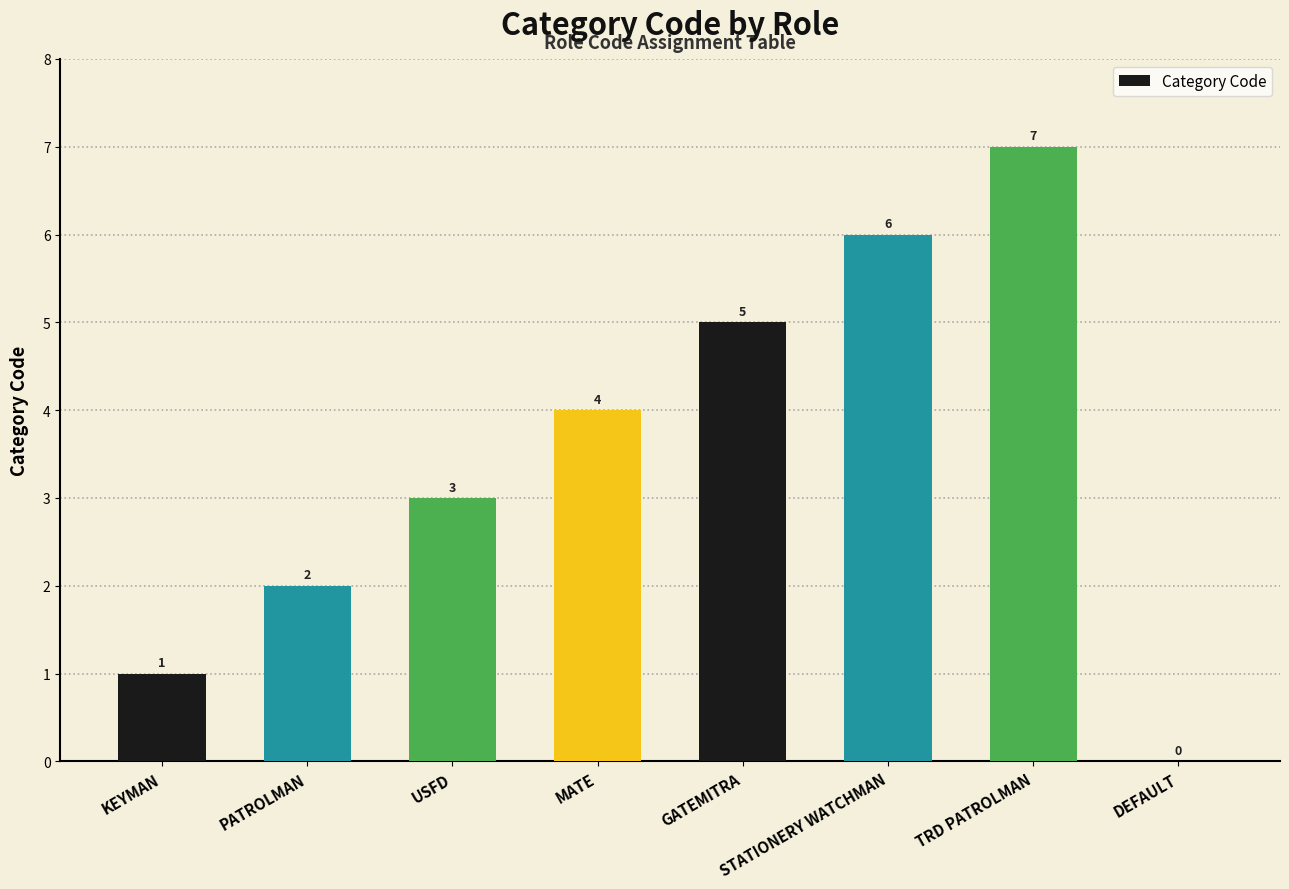

Read the value at USFD.

3